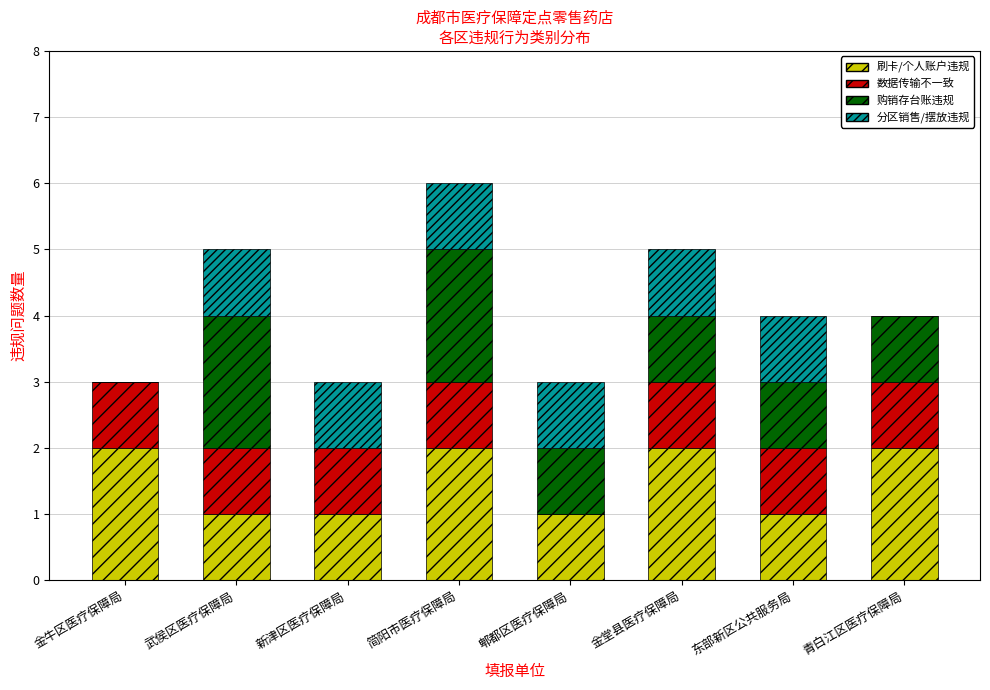

What is the total value across all series at 金牛区医疗保障局?

3